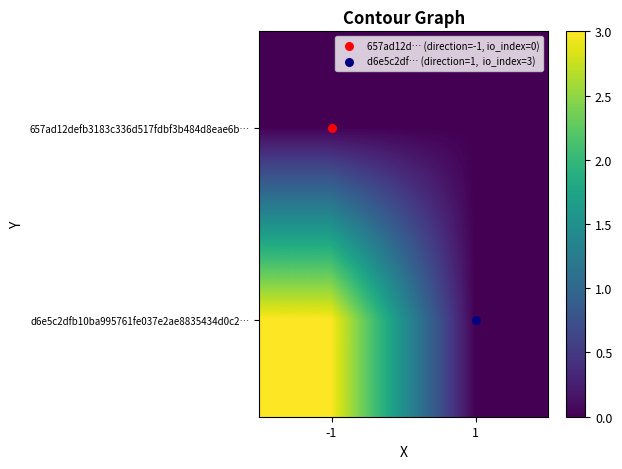

At 1, list the series in order from smallest to largest.

657ad12defb3183c336d517fdbf3b484d8eae6b…, d6e5c2dfb10ba995761fe037e2ae8835434d0c2…